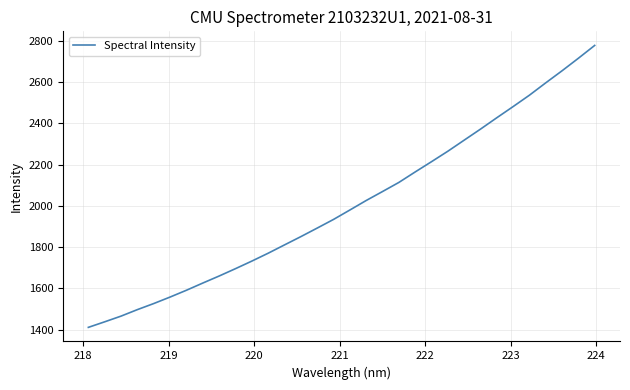

What is the minimum value shown in the chart?

1410.6